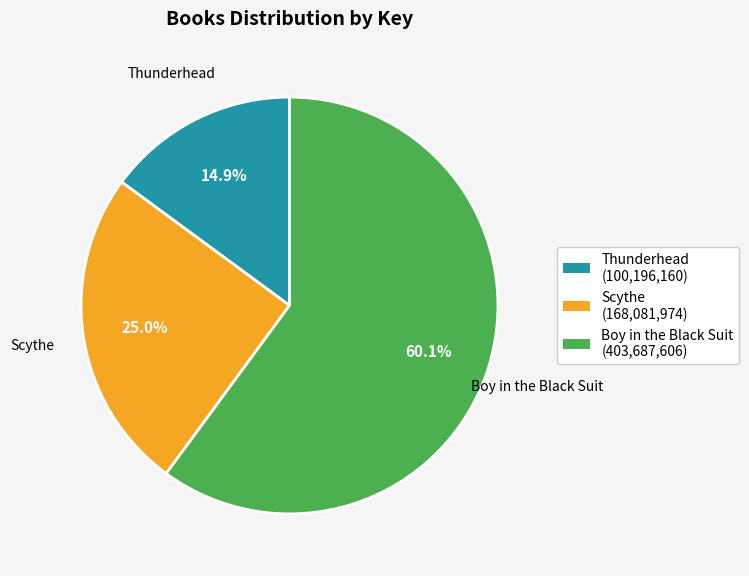

What percentage is NOT represented by Thunderhead?

85.1%